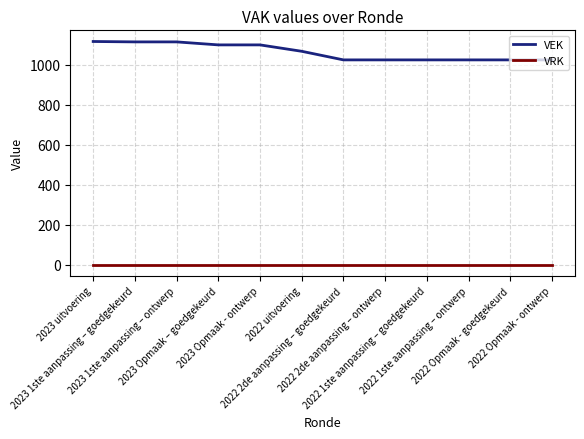

The value of VEK at 2022 2de aanpassing – goedgekeurd is 1024. True or false?

True